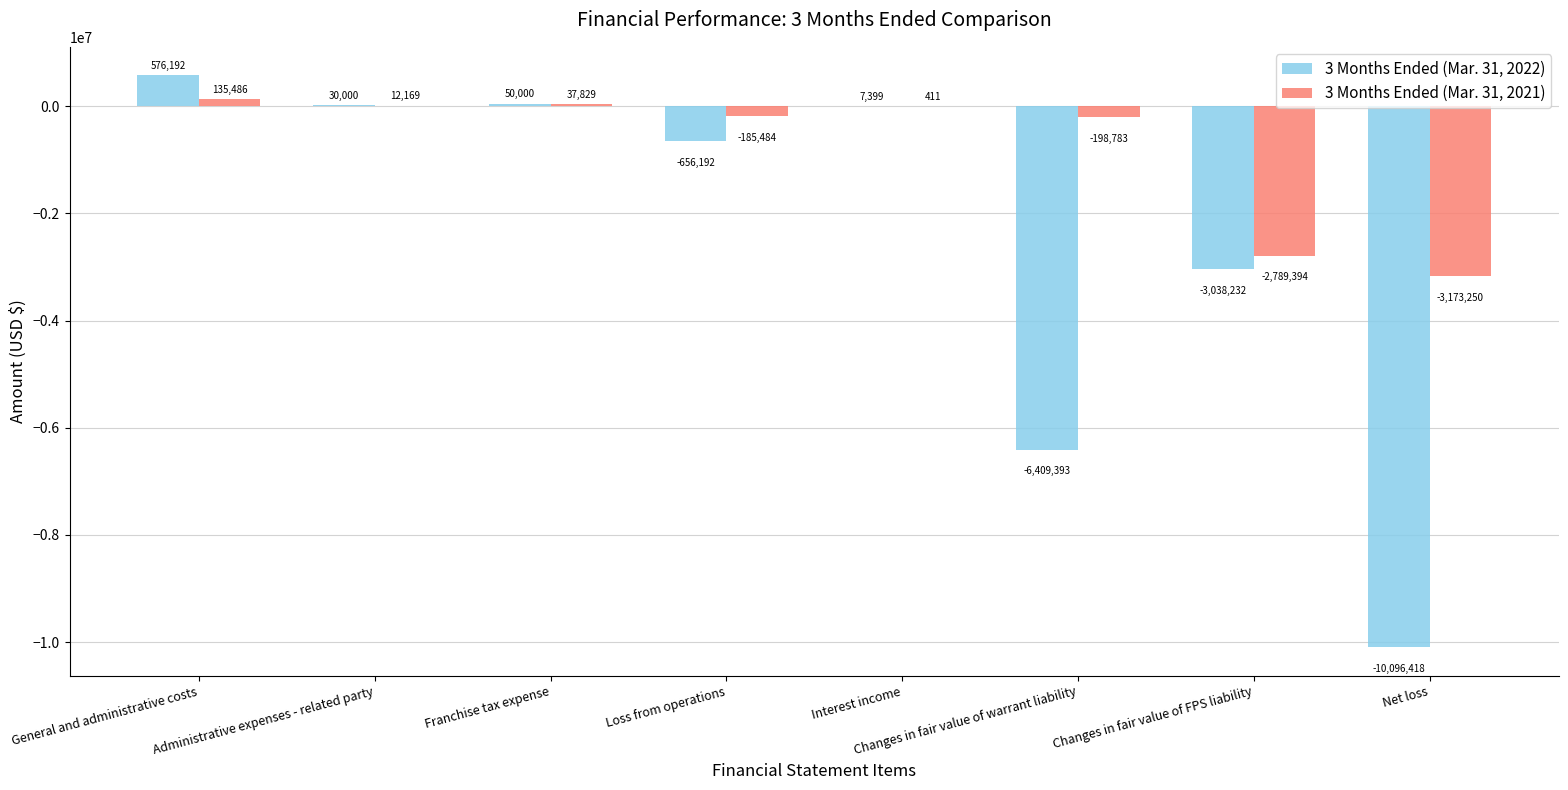

At which label is 3 Months Ended (Mar. 31, 2022) closest to -4760113?

Changes in fair value of warrant liability